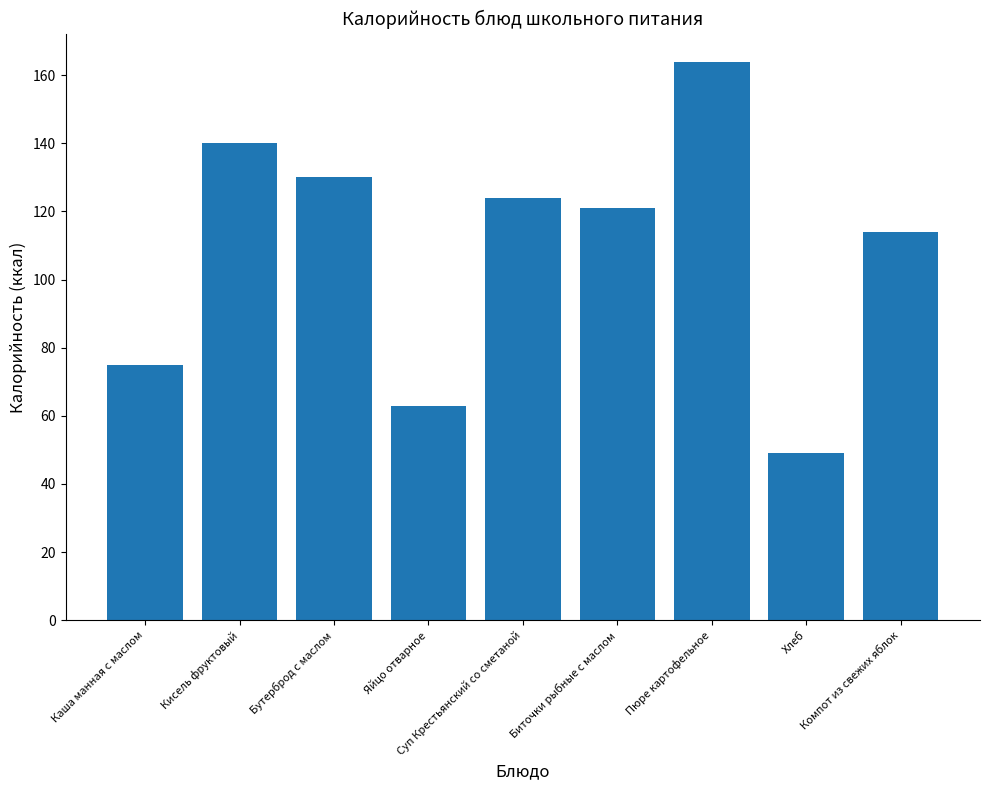

What is the ratio of the value at Пюре картофельное to the value at Хлеб?

3.3